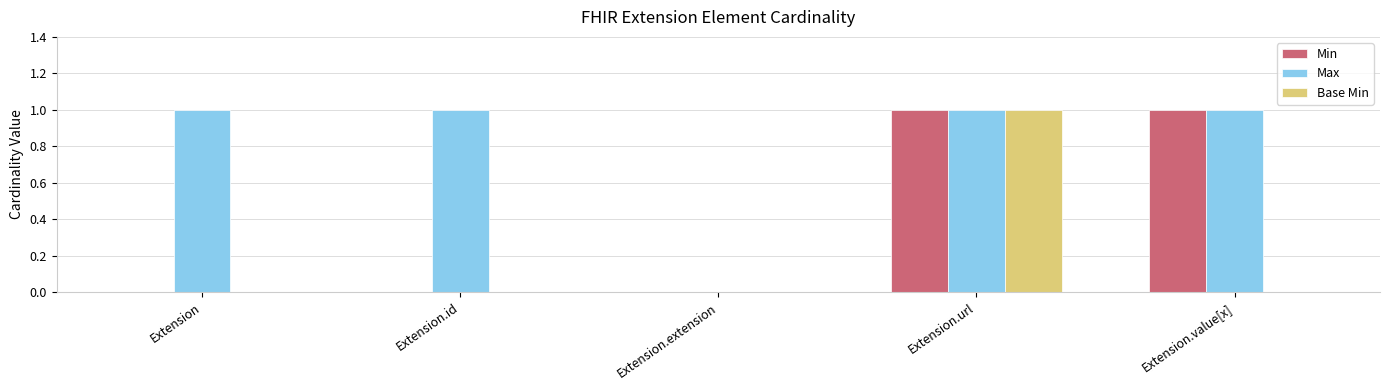

What is the sum of the Max values at Extension and Extension.value[x]?

2